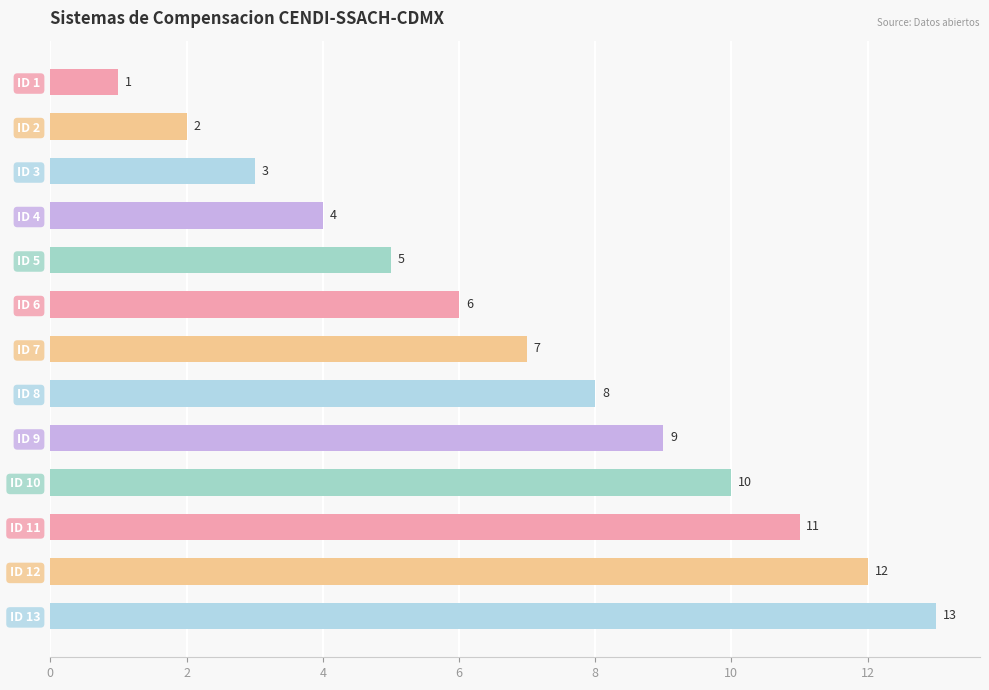

What is the value of the 10th bar from the top?

10